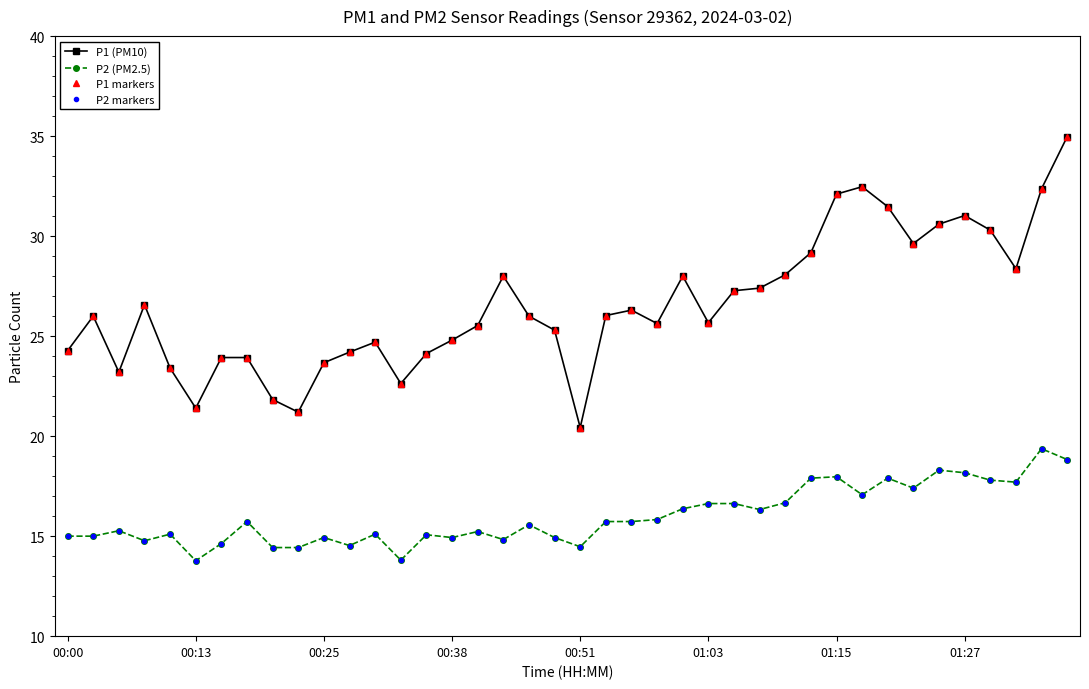

What is the difference between the second highest and minimum values in the P1 (PM10) series?

12.0